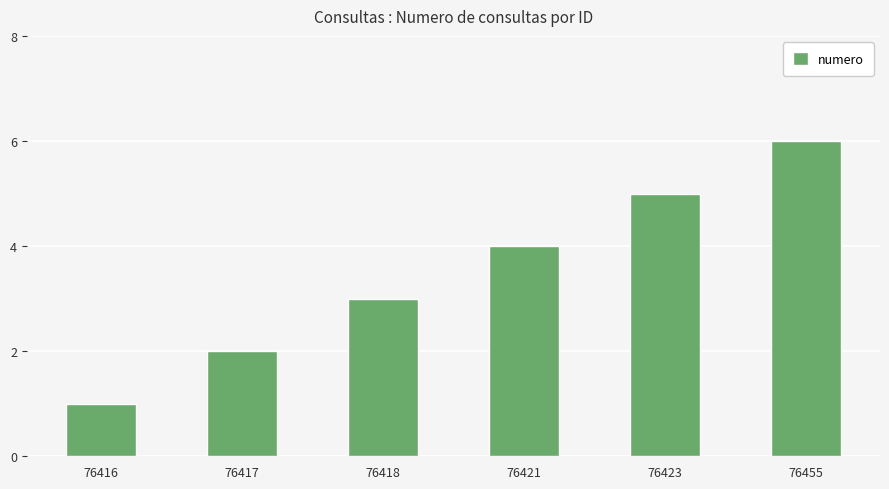

How many data points are less than 4?

3